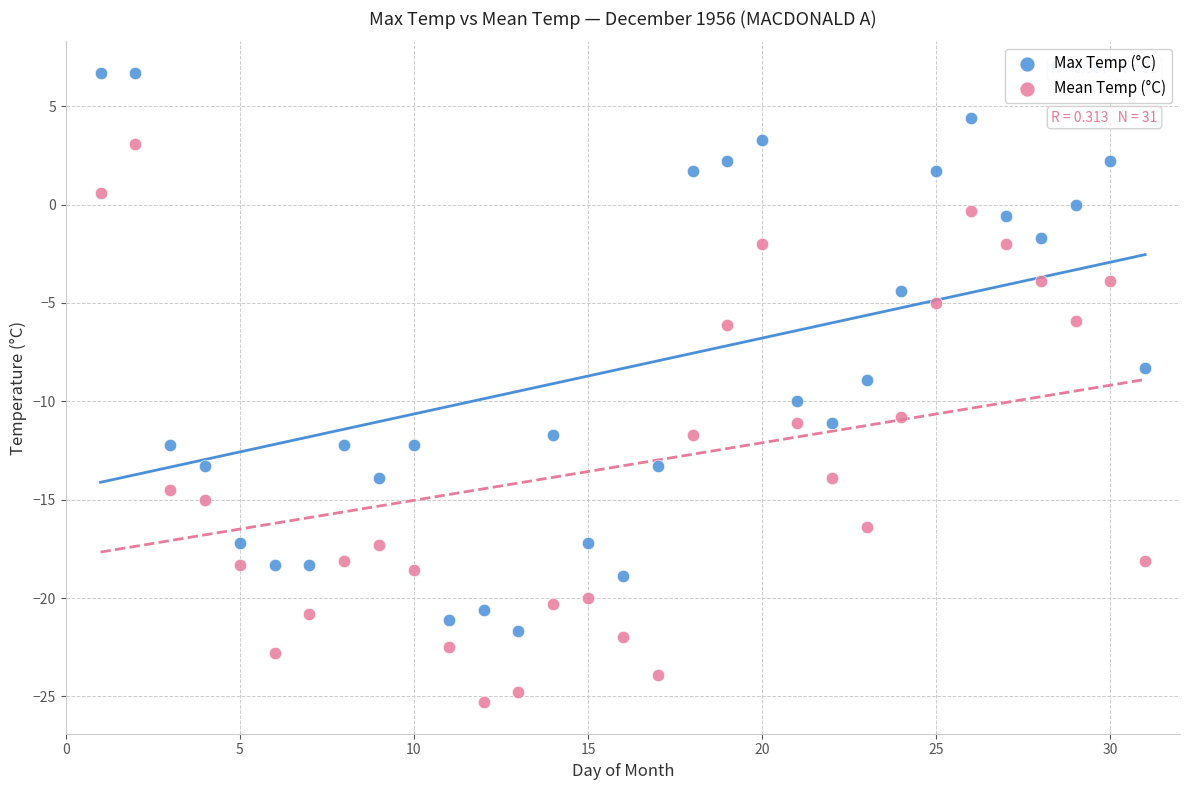

Which series contains the lowest Y value?

Mean Temp (°C)